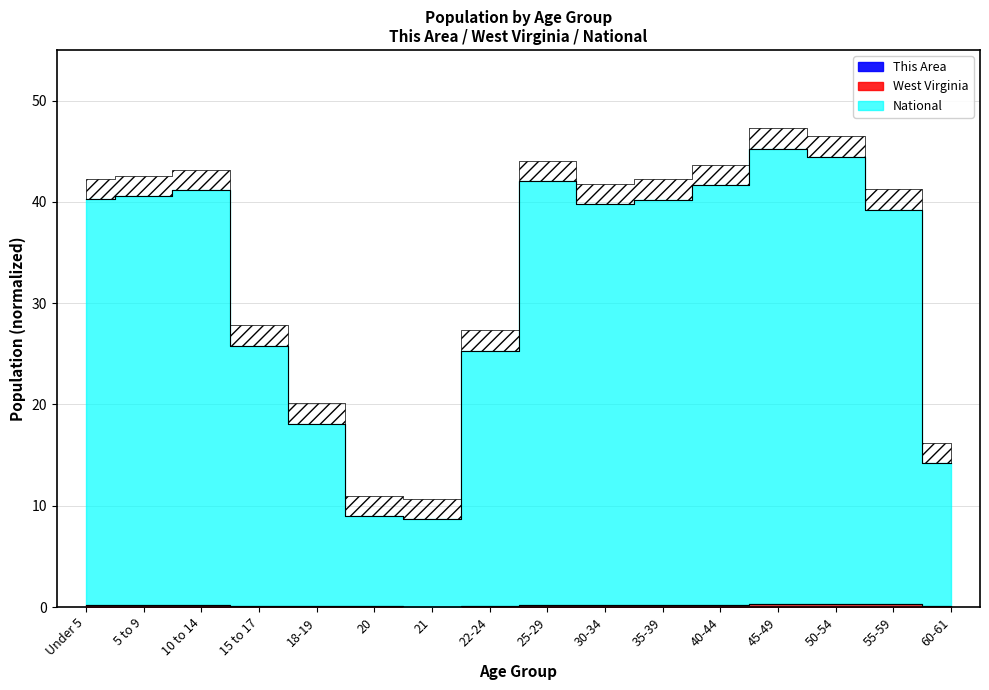

True or false: West Virginia and National cross at least once.

False